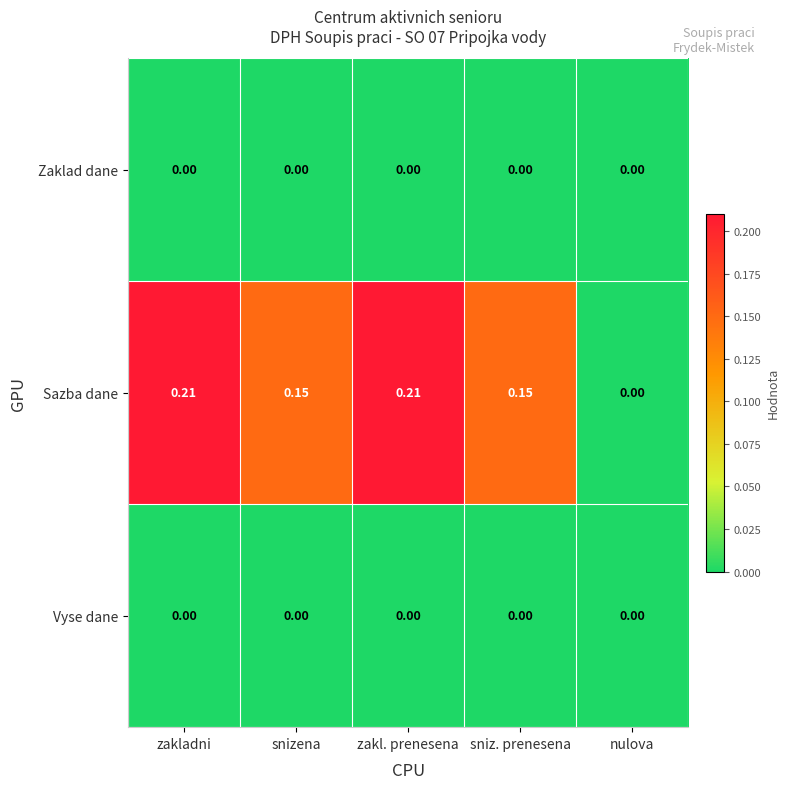

Which series has the largest total across all categories?

Sazba dane